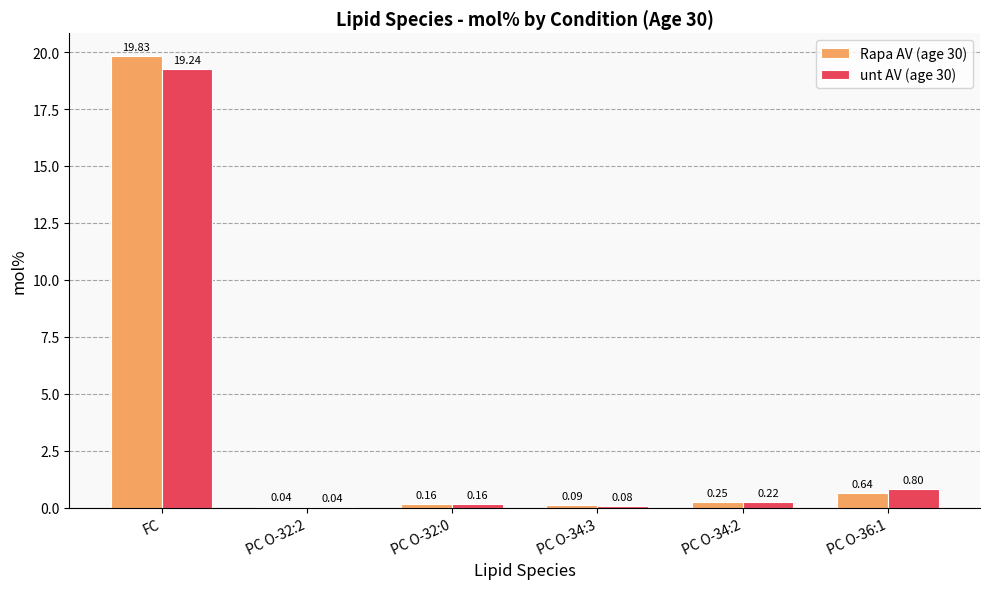

Which label corresponds to the largest value in the chart?

FC